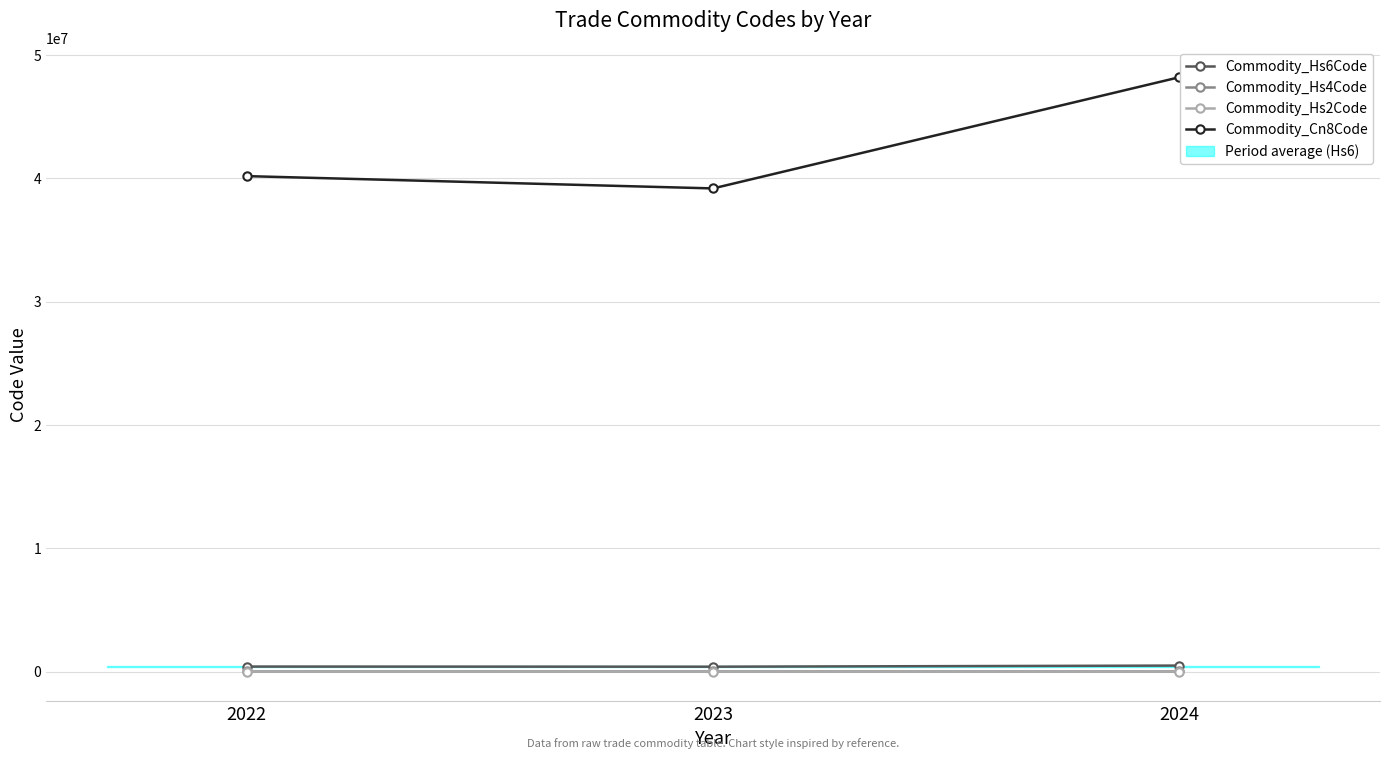

What is the average value of the Commodity_Hs2Code series?

42